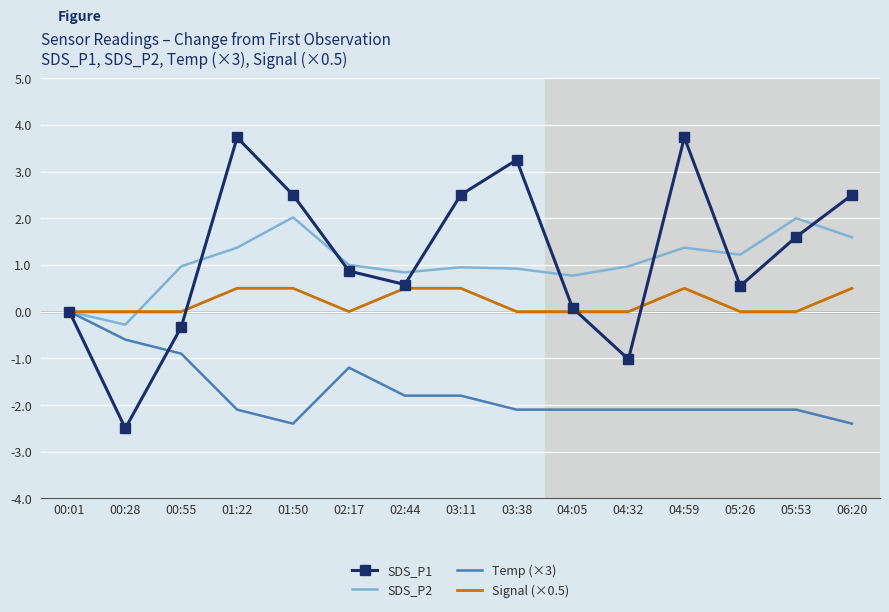

True or false: SDS_P2 has a value of 2.0 at 05:53.

True